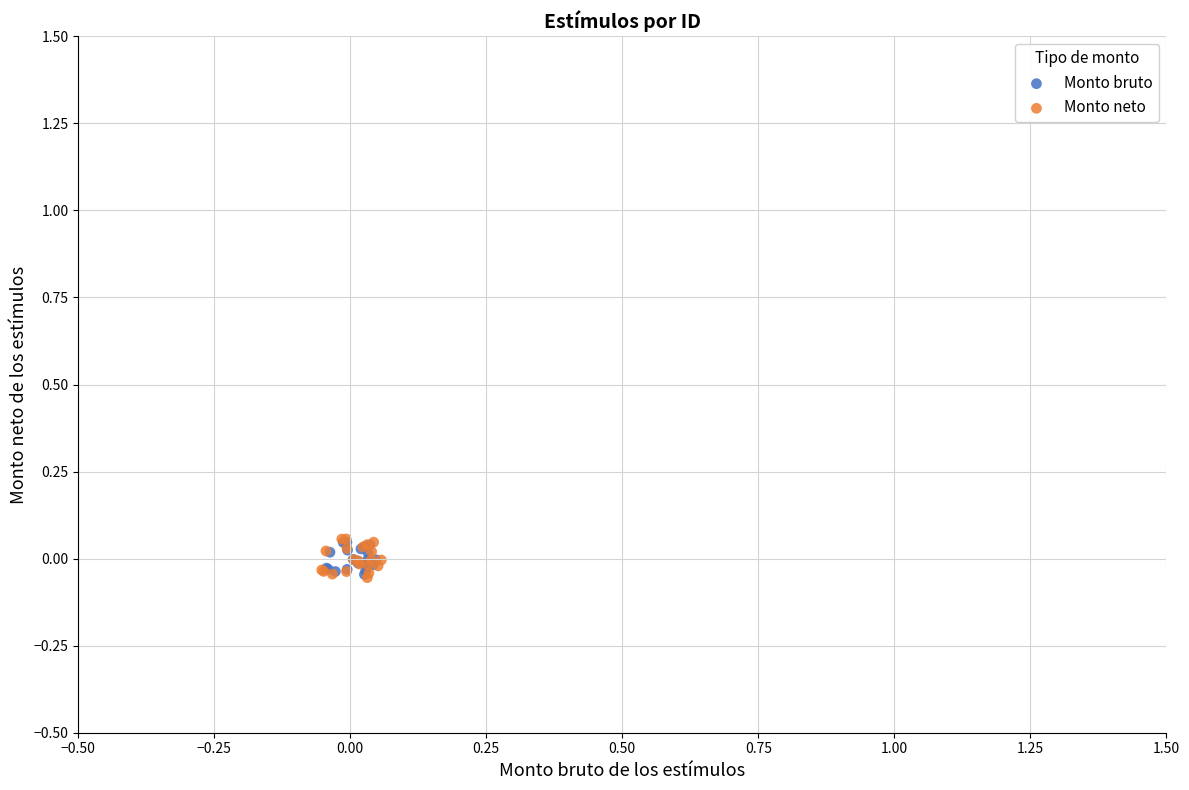

Which series has the widest spread of Y values?

Monto neto